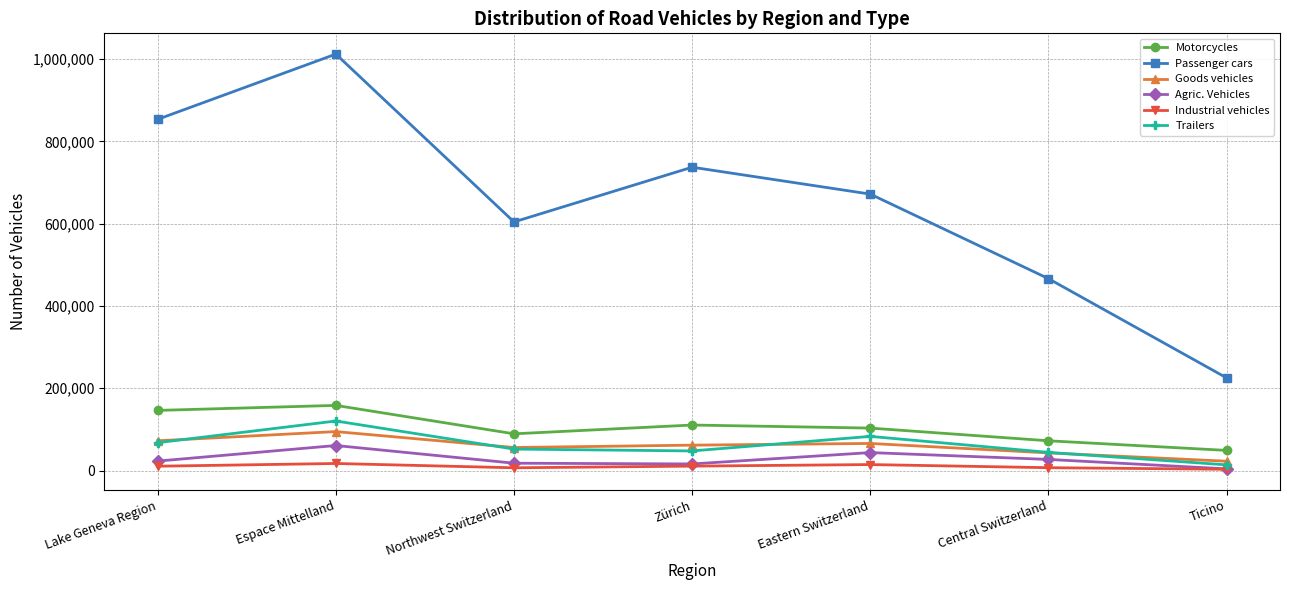

Between Lake Geneva Region and Eastern Switzerland, which series saw the biggest shift?

Passenger cars